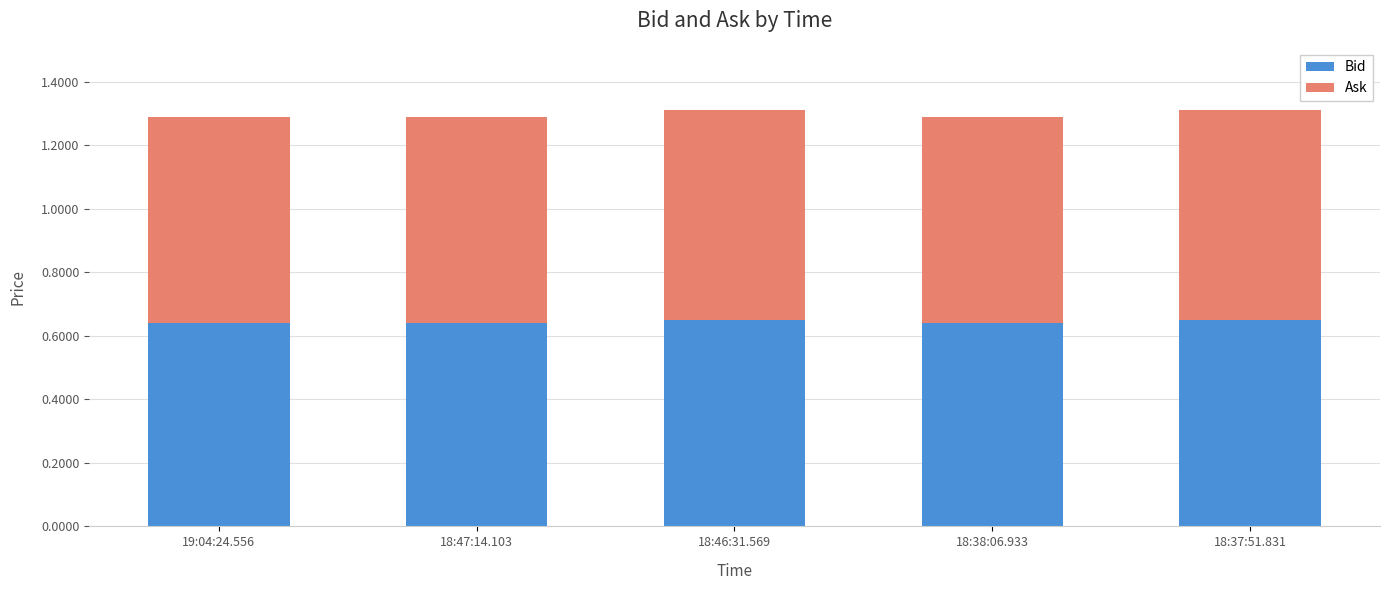

The Bid series shows 0.4 at 18:47:14.103. True or false?

False